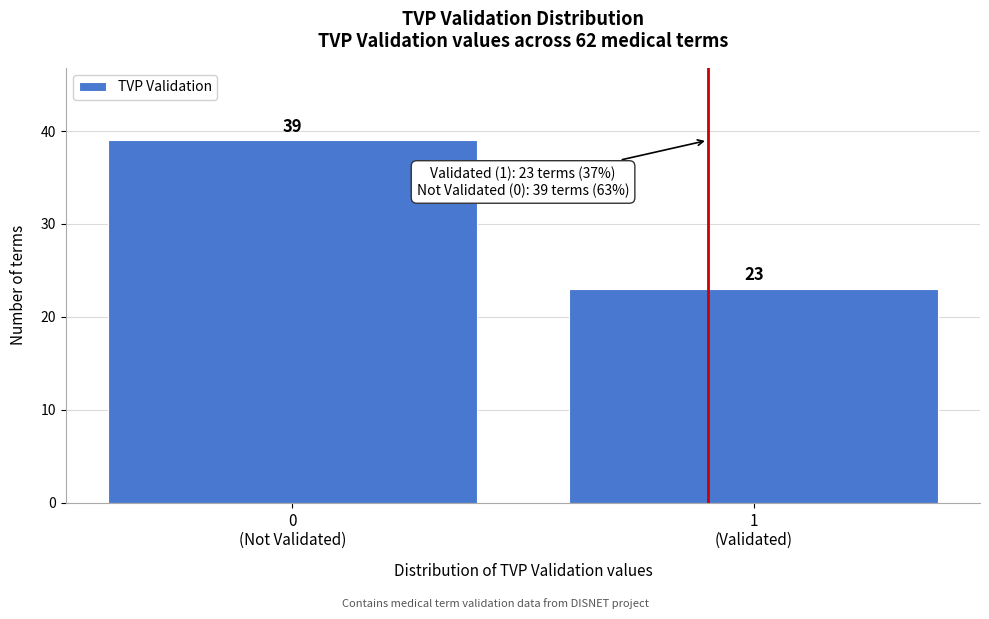

Reading left to right, list all the values displayed in this chart.

39	23